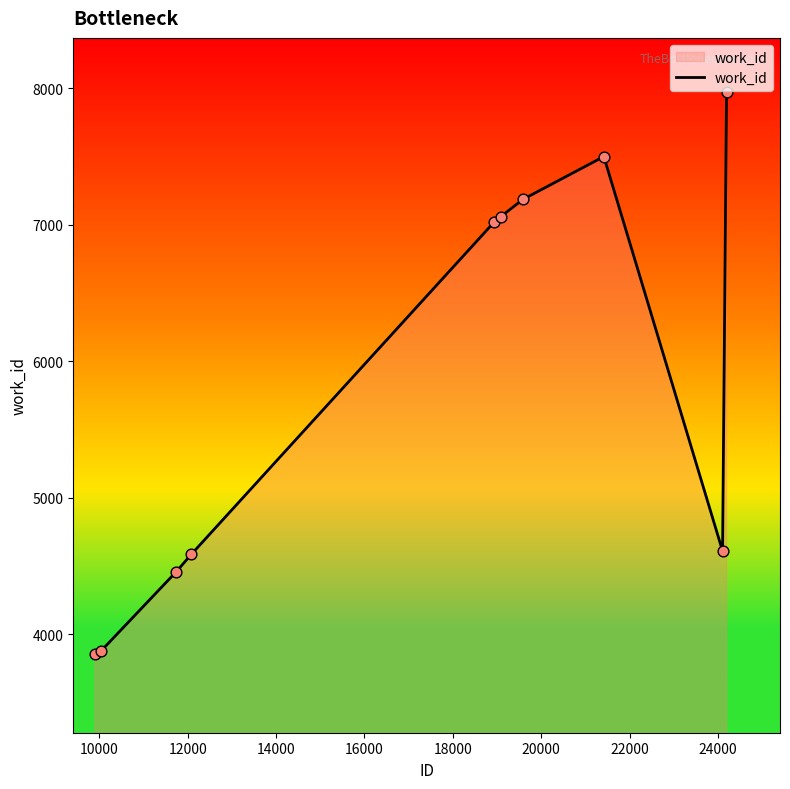

What is the greatest value displayed?

7972